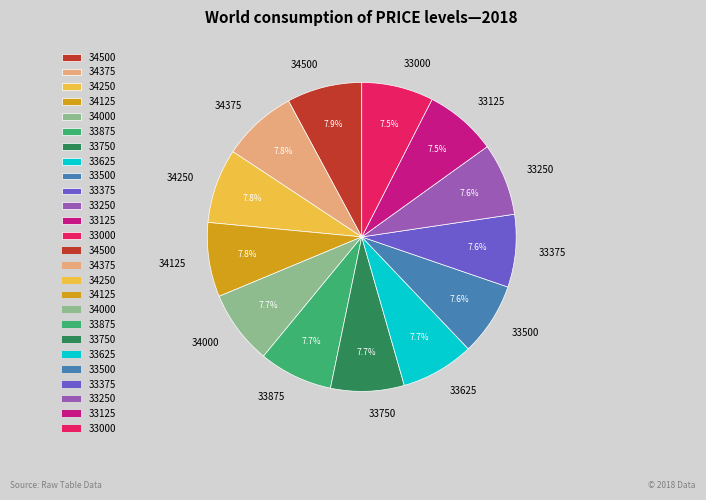

How much of the chart is everything except 33375?

92.4%